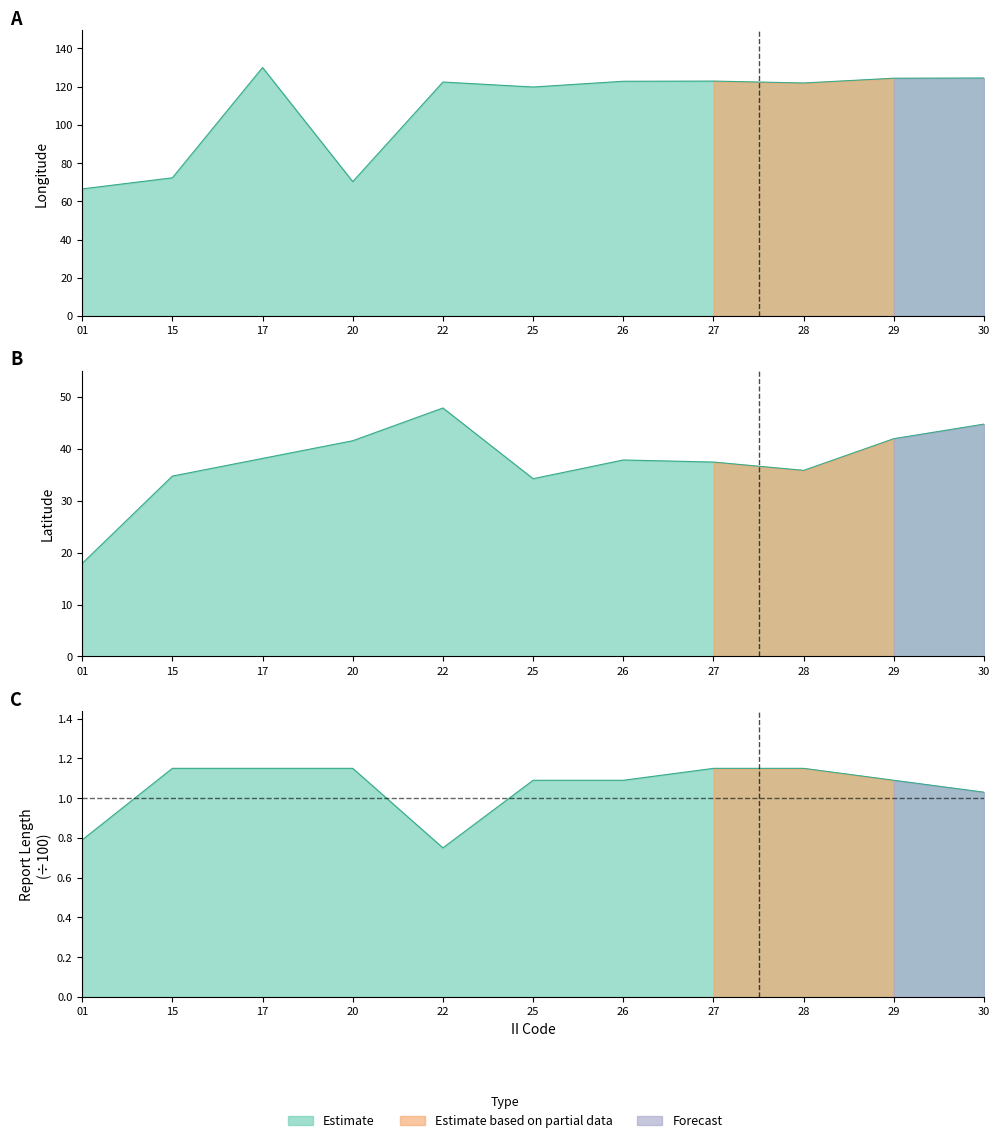

True or false: LAT and RPT_LEN cross at least once.

False